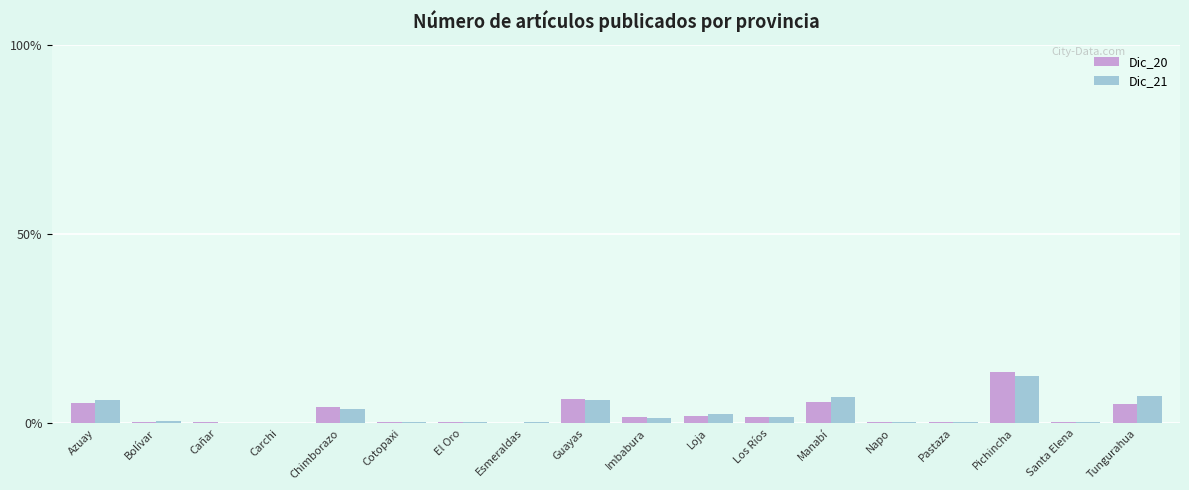

What is the sum of all Dic_20 values?

48.5